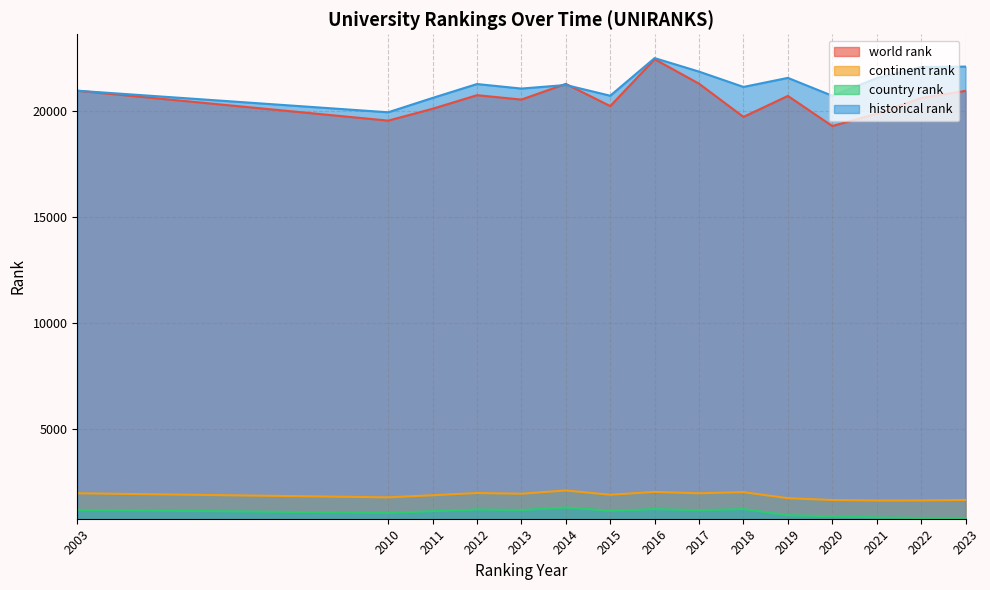

At which category does world rank reach its first local peak?

2012